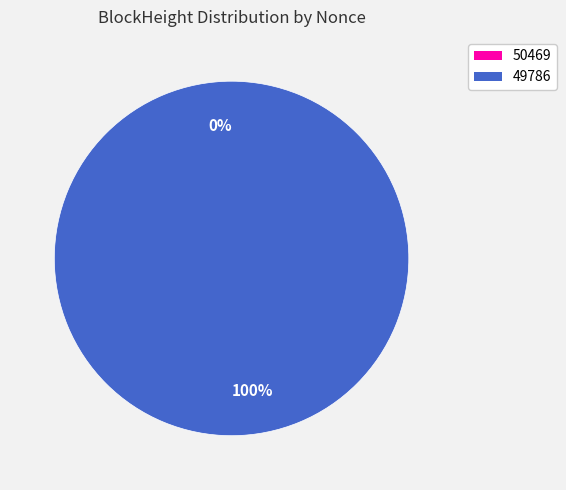

To the nearest percent, what percentage of the pie is 49786?

100%